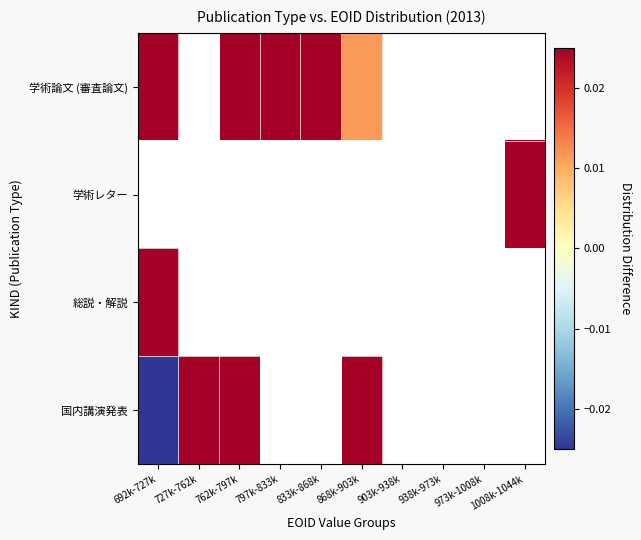

Rank the series by their average value, from highest to lowest.

学術論文 (審査論文), 学術レター, 総説・解説, 国内講演発表